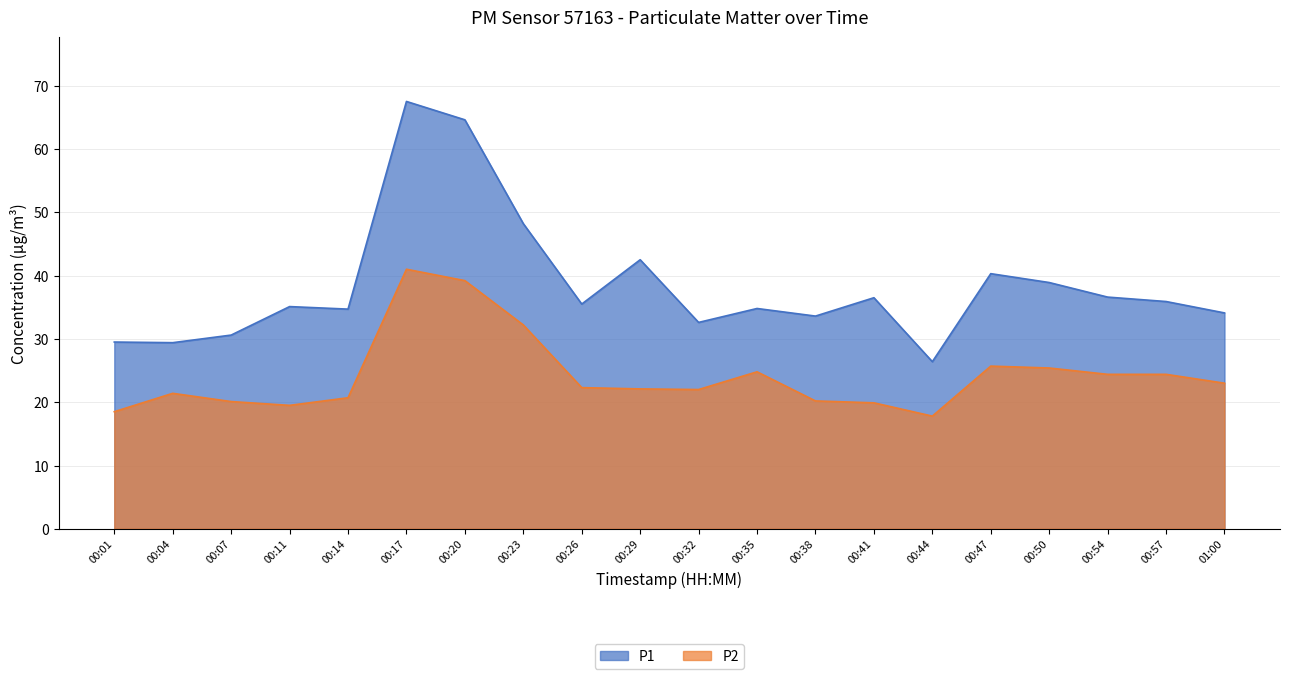

Where is P1 nearest to the value 46?

00:23